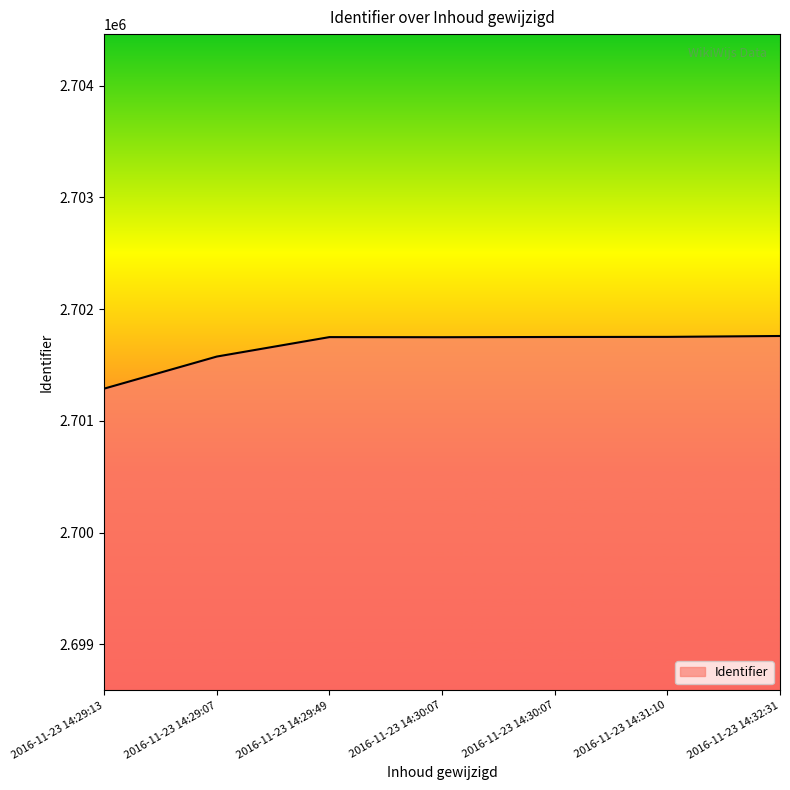

Does the chart have visible grid lines?

No